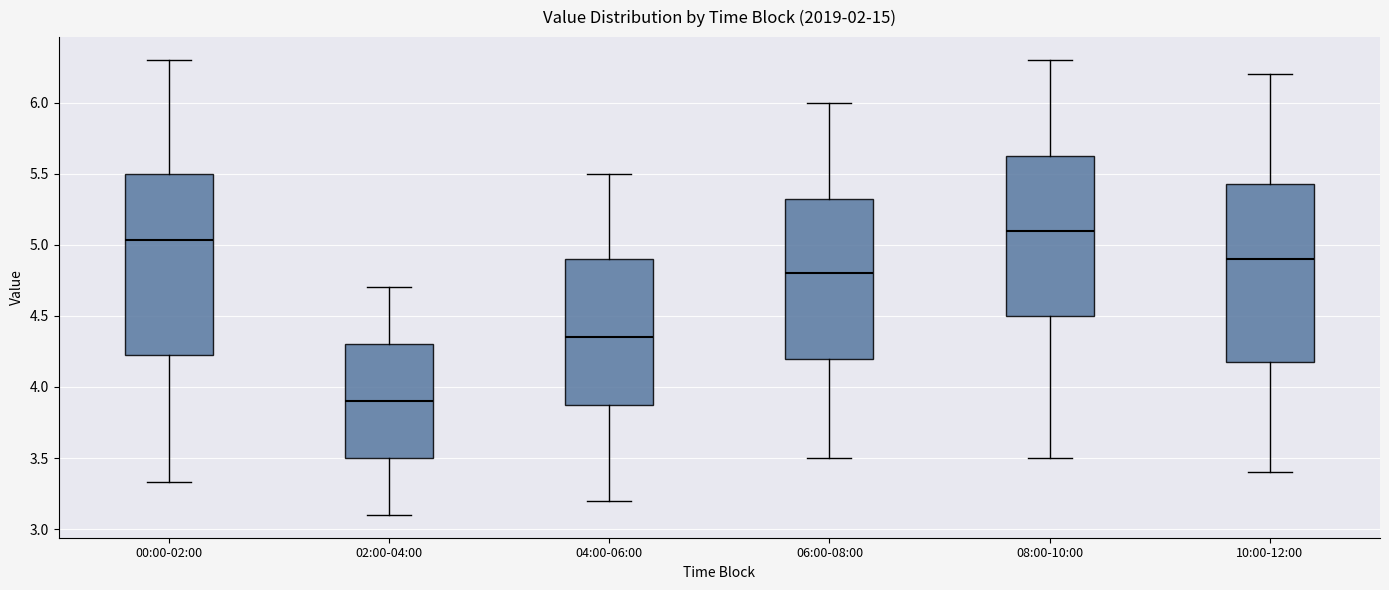

Which box has the lowest median line?

02:00-04:00